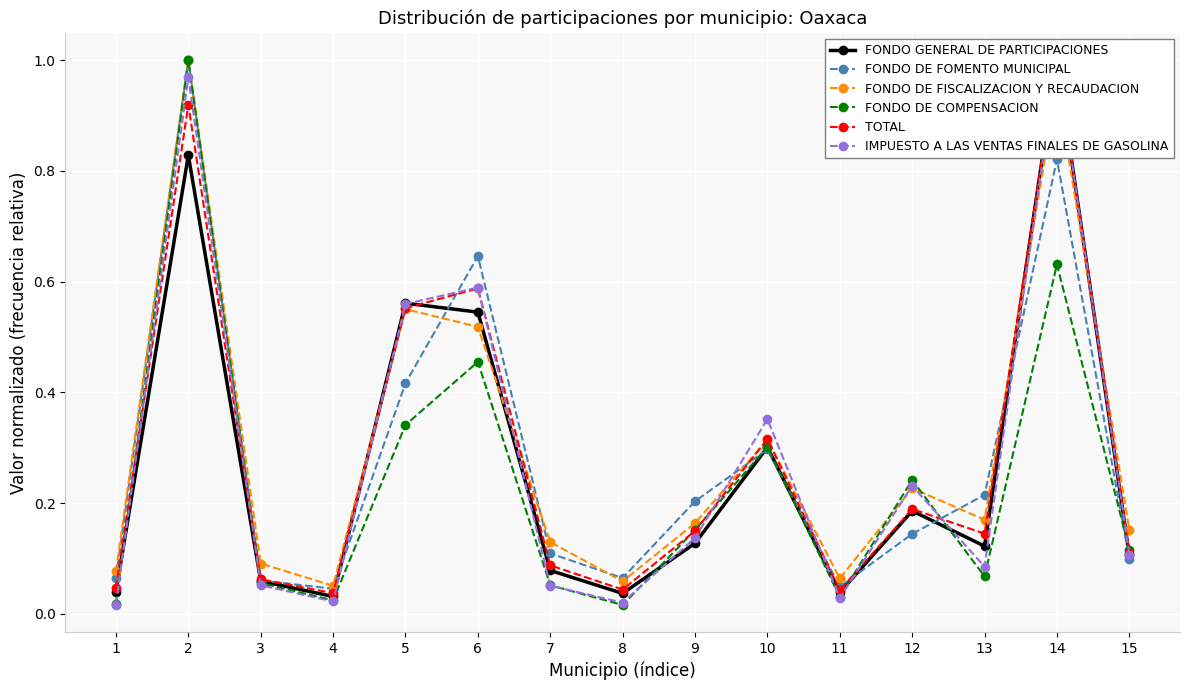

Which series changed the most between 7 and 11?

FONDO DE FISCALIZACION Y RECAUDACION